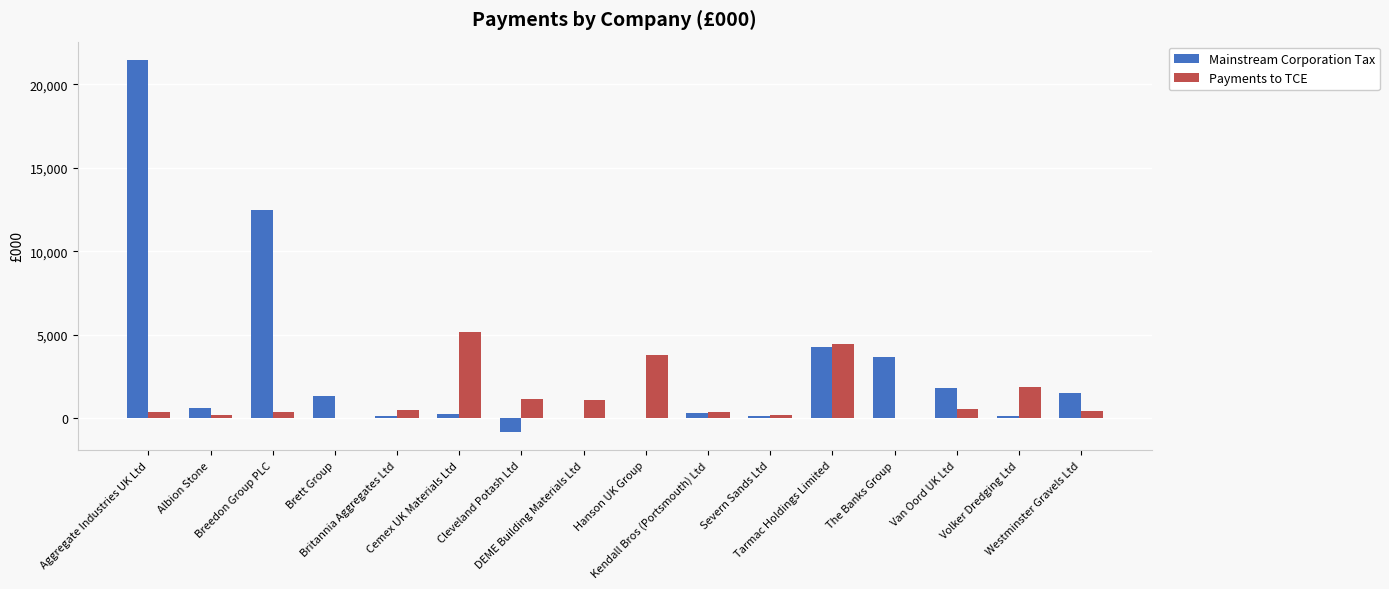

How many groups of bars are there?

16